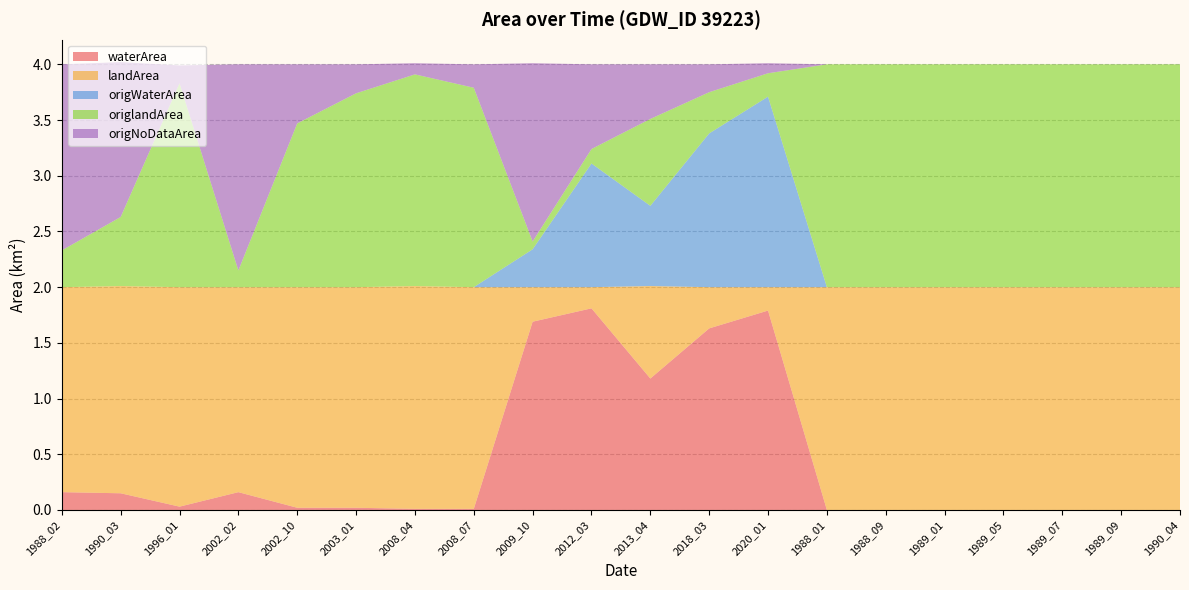

Reading left to right, extract all data points from this chart.

waterArea: 1988_02=0.2	1990_03=0.1	1996_01=0.0	2002_02=0.2	2002_10=0.0	2003_01=0.0	2008_04=0.0	2008_07=0.0	2009_10=1.7	2012_03=1.8	2013_04=1.2	2018_03=1.6	2020_01=1.8	1988_01=0.0	1988_09=0.0	1989_01=0.0	1989_05=0.0	1989_07=0.0	1989_09=0.0	1990_04=0.0
landArea: 1988_02=1.8	1990_03=1.9	1996_01=2.0	2002_02=1.8	2002_10=2.0	2003_01=2.0	2008_04=2.0	2008_07=2.0	2009_10=0.3	2012_03=0.2	2013_04=0.8	2018_03=0.4	2020_01=0.2	1988_01=2.0	1988_09=2.0	1989_01=2.0	1989_05=2.0	1989_07=2.0	1989_09=2.0	1990_04=2.0
origWaterArea: 1988_02=0.0	1990_03=0.0	1996_01=0.0	2002_02=0.0	2002_10=0.0	2003_01=0.0	2008_04=0.0	2008_07=0.0	2009_10=0.3	2012_03=1.1	2013_04=0.7	2018_03=1.4	2020_01=1.7	1988_01=0.0	1988_09=0.0	1989_01=0.0	1989_05=0.0	1989_07=0.0	1989_09=0.0	1990_04=0.0
origlandArea: 1988_02=0.3	1990_03=0.6	1996_01=1.8	2002_02=0.1	2002_10=1.5	2003_01=1.7	2008_04=1.9	2008_07=1.8	2009_10=0.1	2012_03=0.1	2013_04=0.8	2018_03=0.4	2020_01=0.2	1988_01=2.0	1988_09=2.0	1989_01=2.0	1989_05=2.0	1989_07=2.0	1989_09=2.0	1990_04=2.0
origNoDataArea: 1988_02=1.7	1990_03=1.4	1996_01=0.2	2002_02=1.9	2002_10=0.5	2003_01=0.3	2008_04=0.1	2008_07=0.2	2009_10=1.6	2012_03=0.8	2013_04=0.5	2018_03=0.2	2020_01=0.1	1988_01=0.0	1988_09=0.0	1989_01=0.0	1989_05=0.0	1989_07=0.0	1989_09=0.0	1990_04=0.0